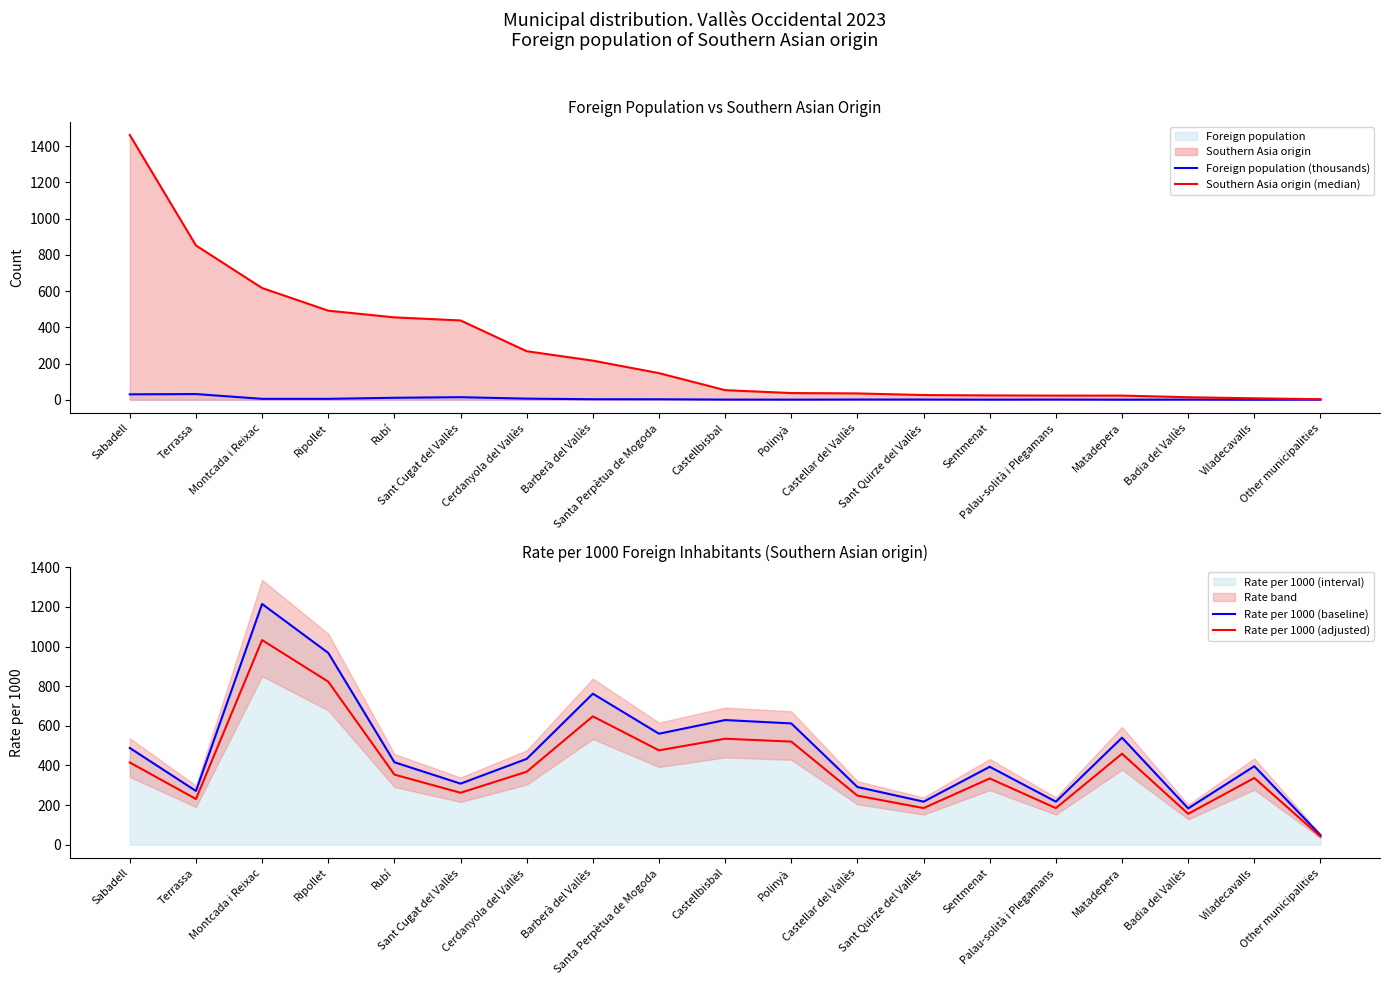

What is the maximum value for Rate per 1000 (baseline)?

1215.0